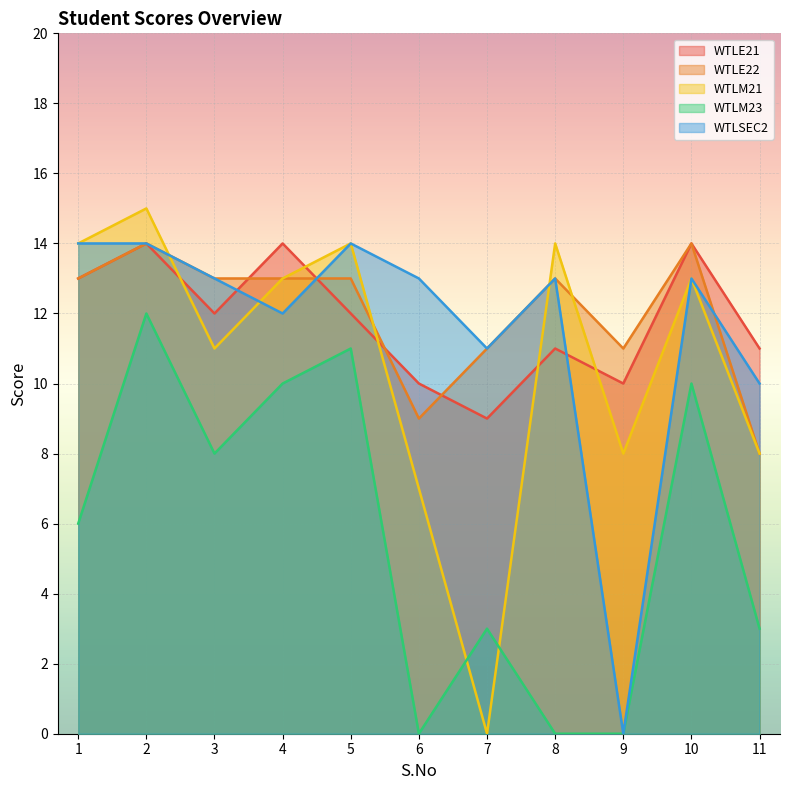

How many WTLE22 values are between 11 and 13?

7